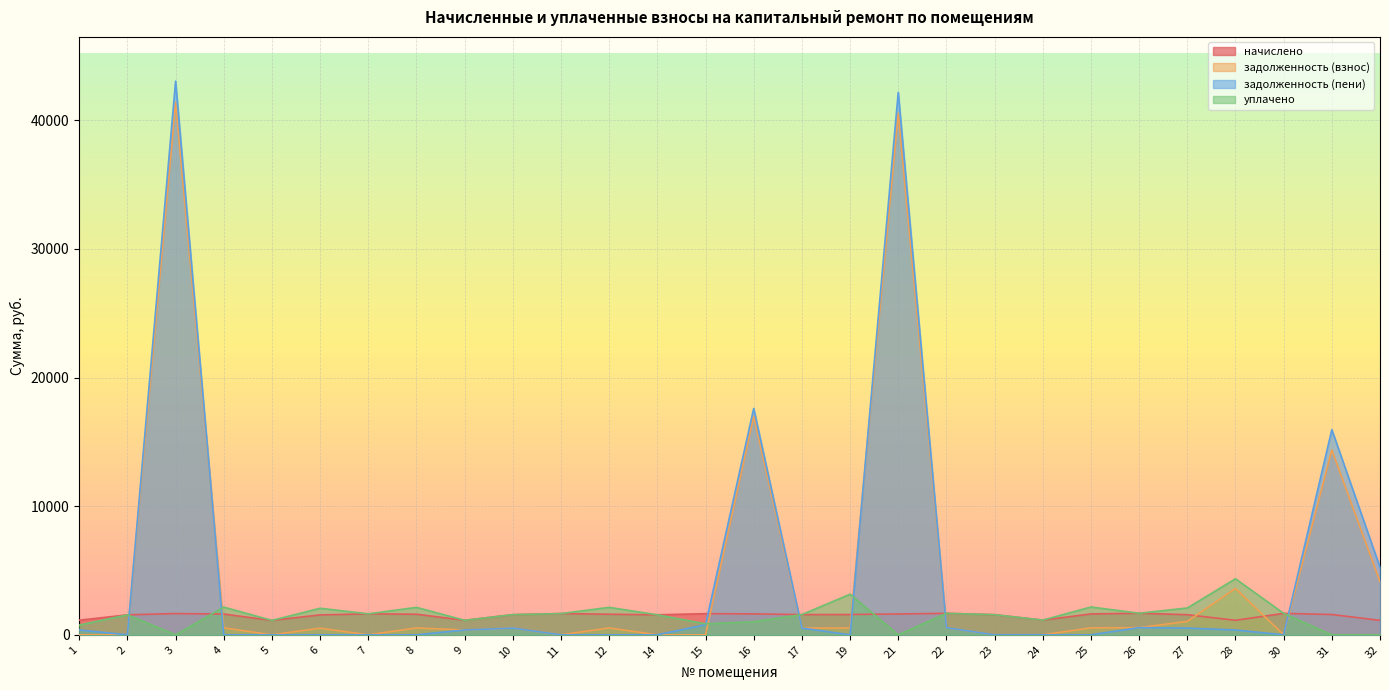

True or false: уплачено has a value of 855.4 at 15.

True